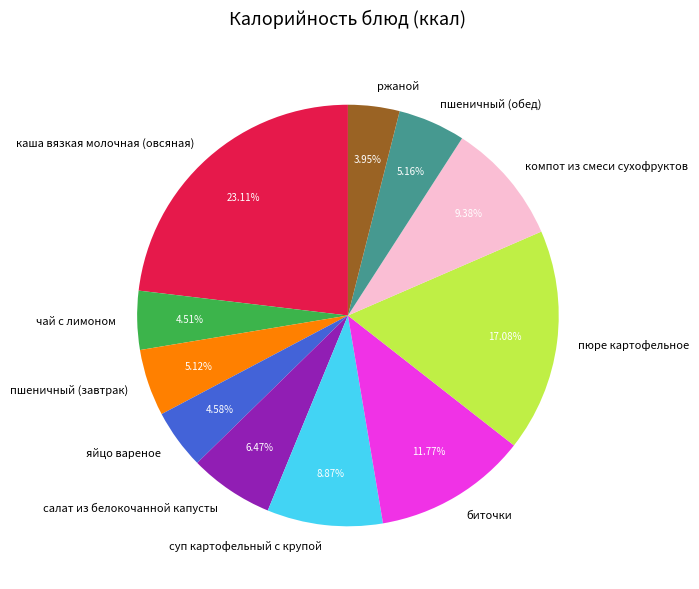

What percentage is the суп картофельный с крупой slice, to the nearest percent?

9%